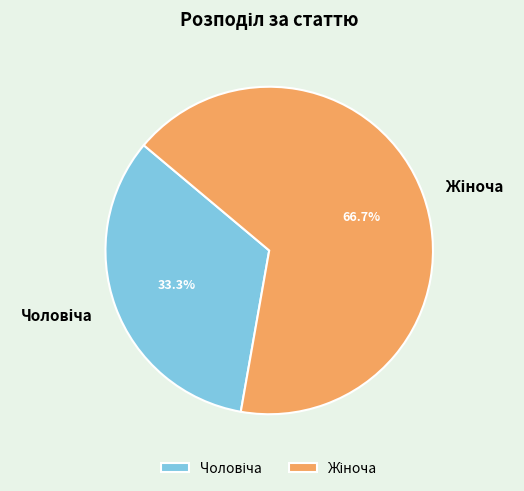

Is there any slice that represents more than half of the pie?

Yes